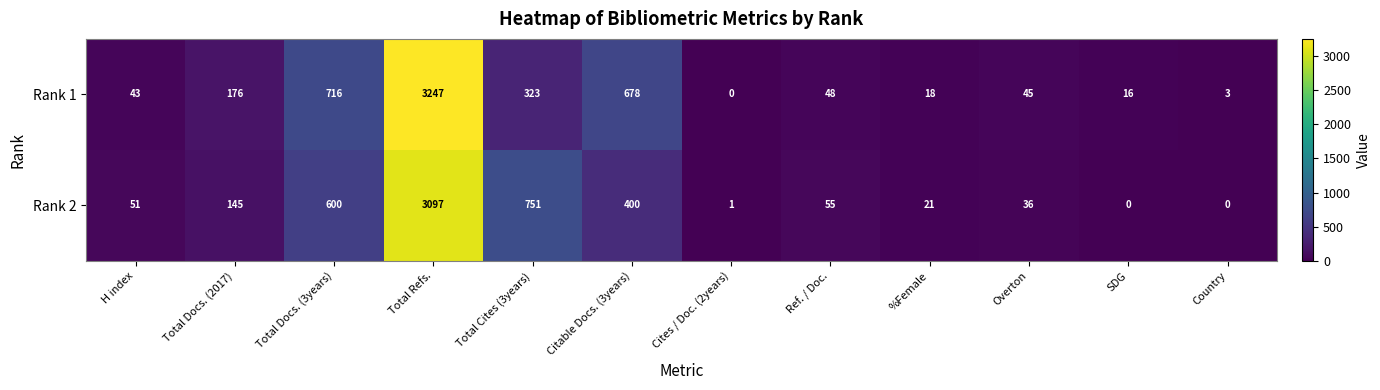

Where is Rank 1 nearest to the value 1623?

Total Docs. (3years)